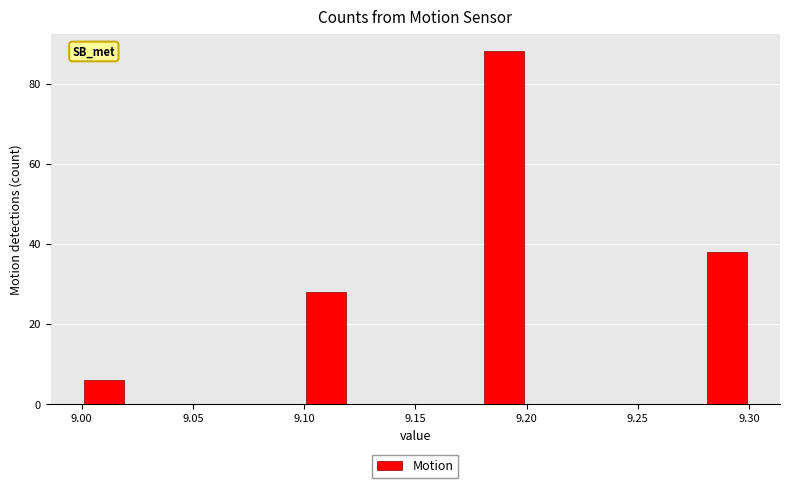

What is the height of the bar covering 9.18 to 9.20 on the x-axis? The values are not printed on the chart, so give them approximately, as read against the axis.

88